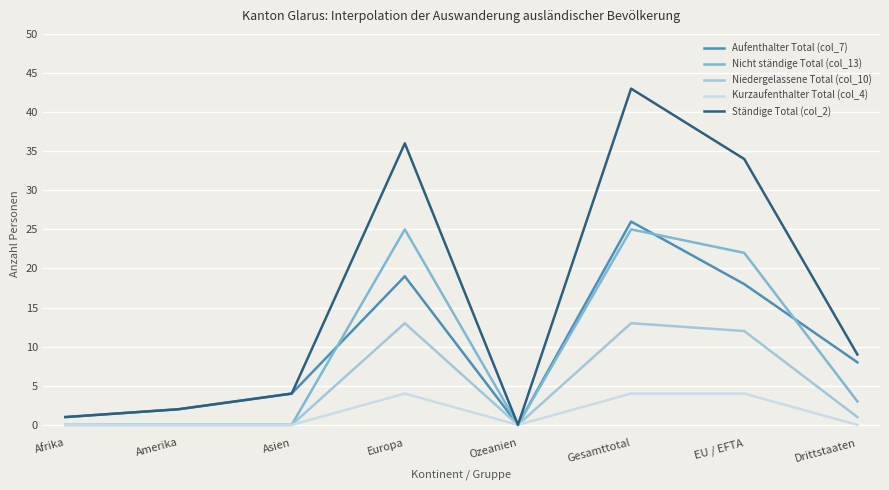

In Nicht ständige Total (col_13), how many points are higher than both neighbors (excluding endpoints)?

2